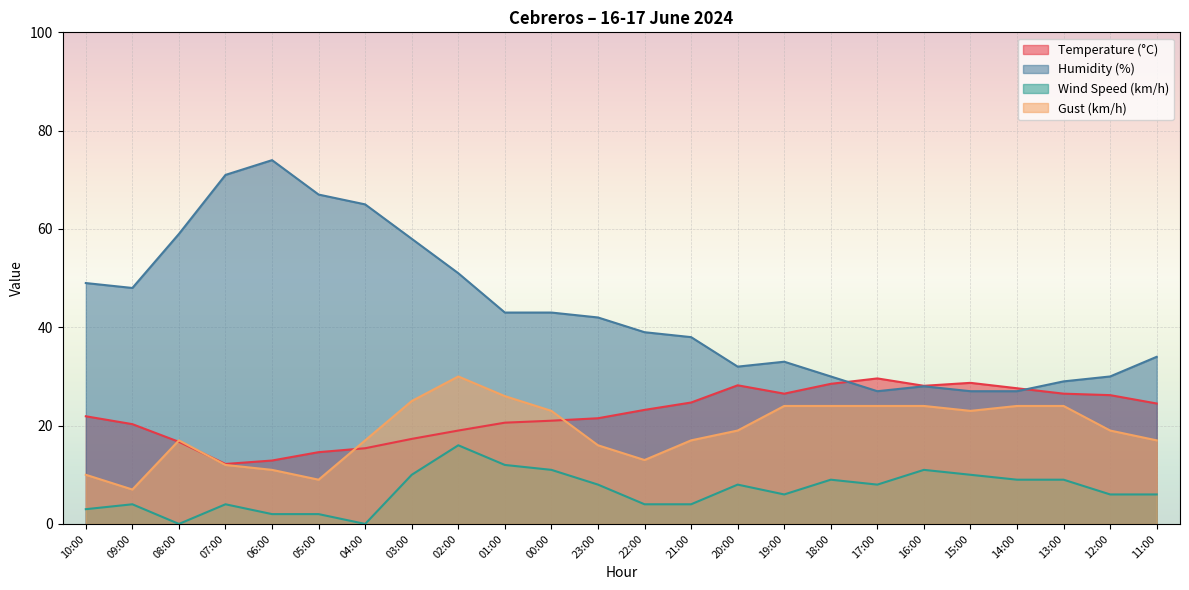

Where is the first local minimum for Gust (km/h)?

09:00